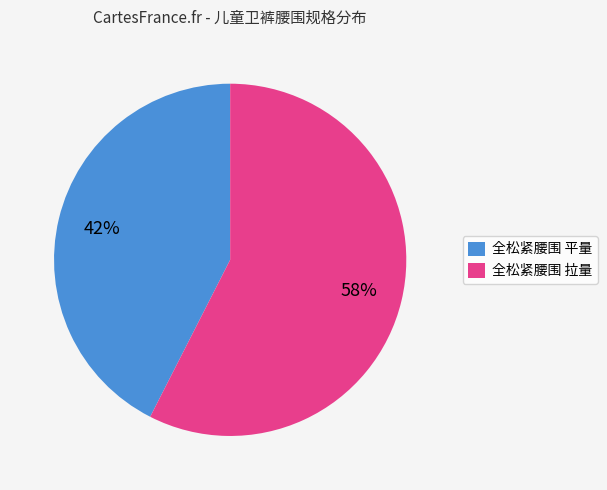

To the nearest percent, what is the average slice percentage?

50%